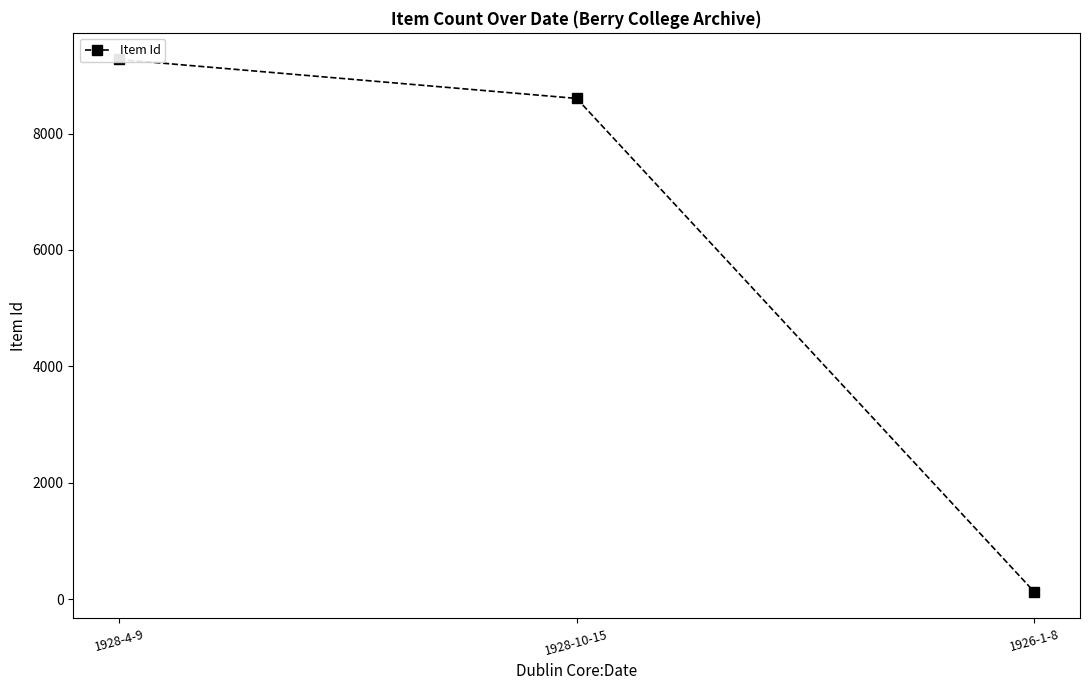

How many lines are shown in the chart?

1